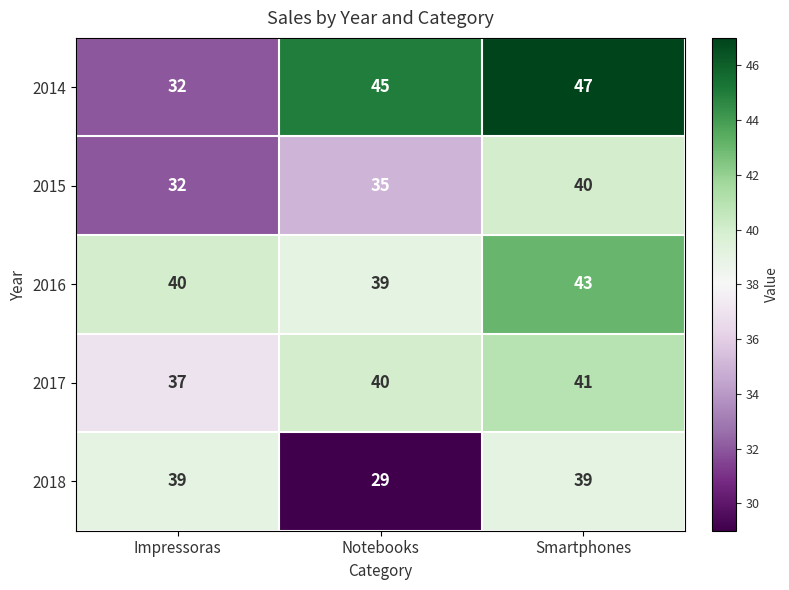

Is it true that 2018 equals 29 at Notebooks?

True